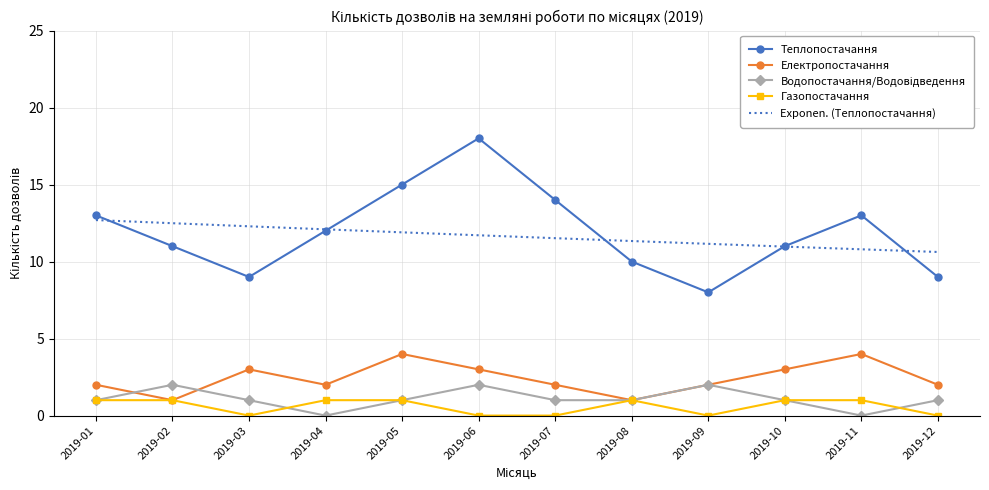

What is the maximum value shown in the chart?

18.0